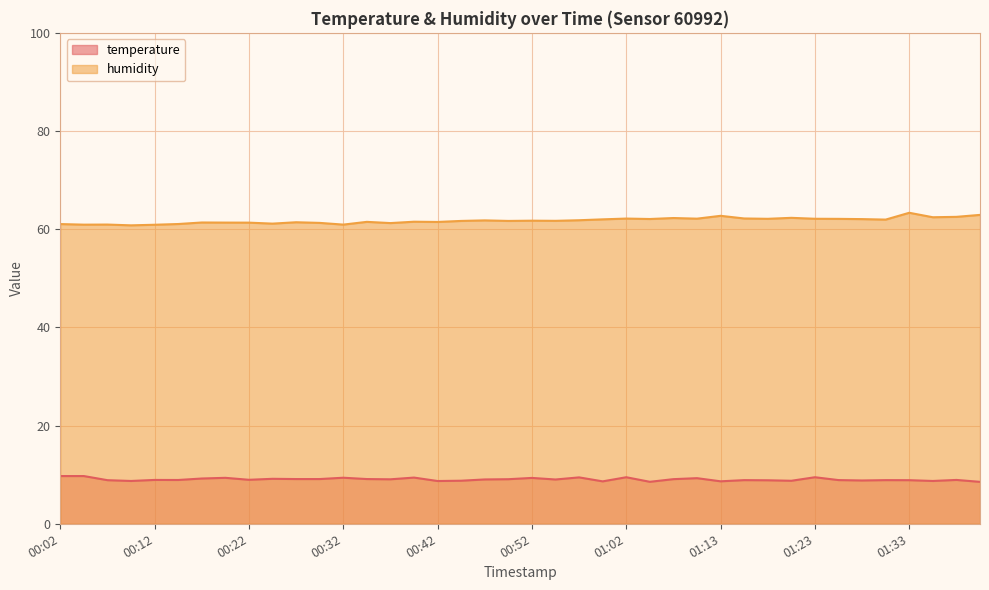

List the series in order of their overall mean, highest first.

humidity, temperature